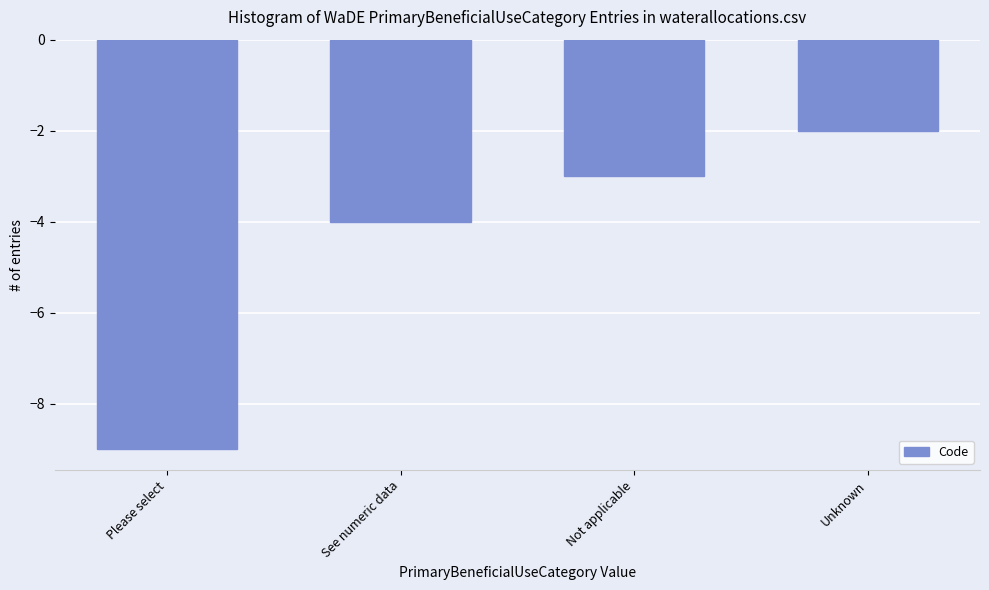

Which category has the highest value across all series?

Unknown